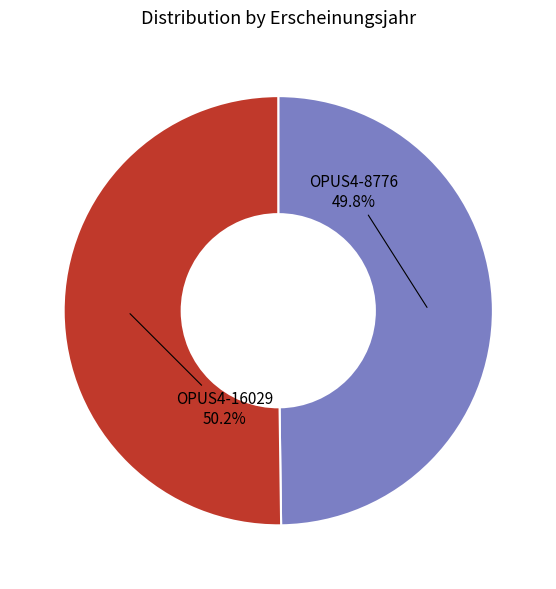

To the nearest percent, what portion does OPUS4-16029 represent?

50%